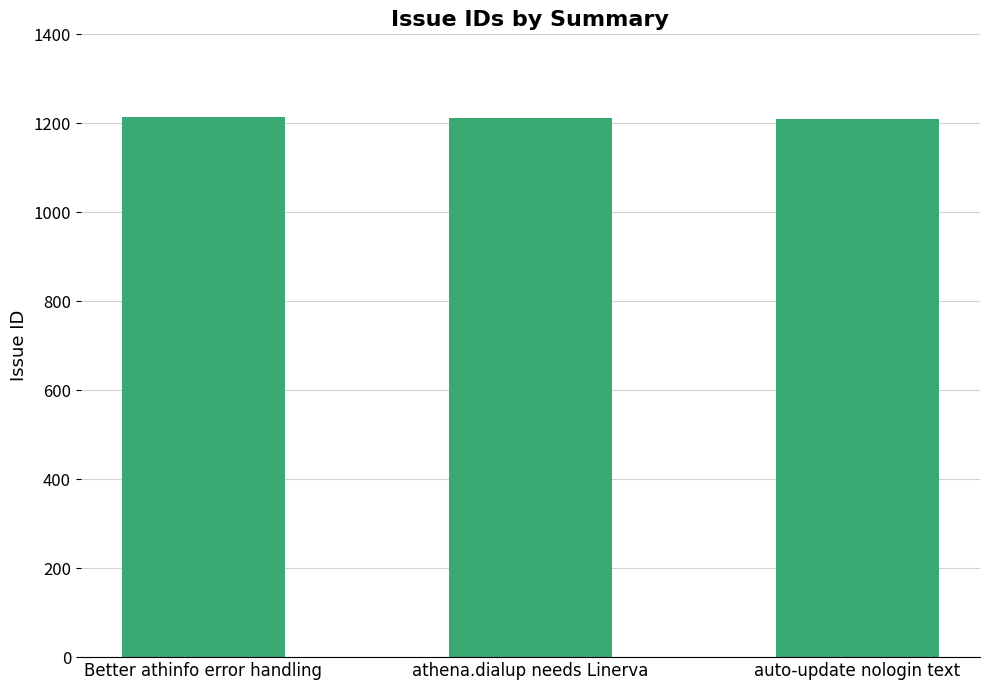

What is the smallest value displayed?

1210